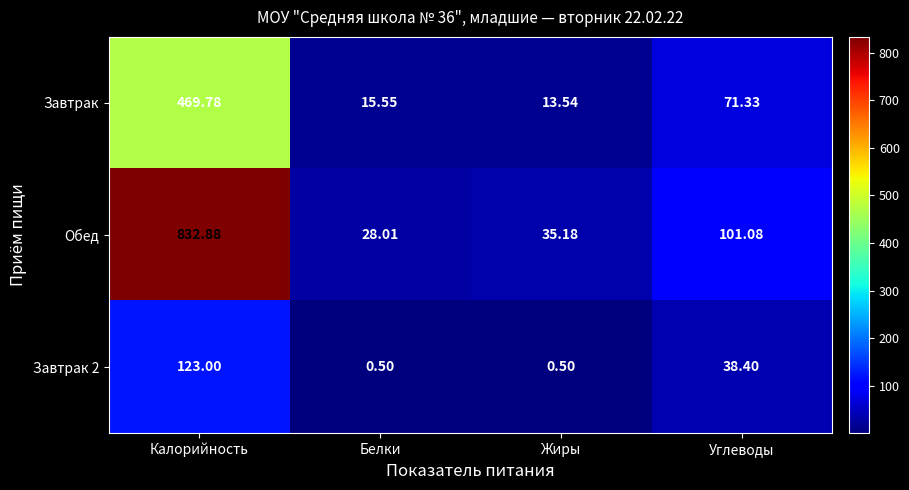

Which label corresponds to the largest value in the chart?

Калорийность